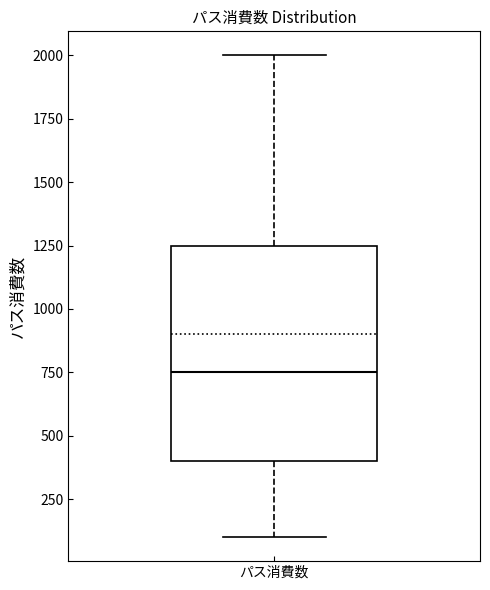

Read this box plot against the y-axis: the position of the median line, the range covered by the box, and the ends of both whiskers. The values are not printed on the chart, so give them approximately, as read against the axis.

median 750, box 400 to 1250, whiskers 100 to 2000